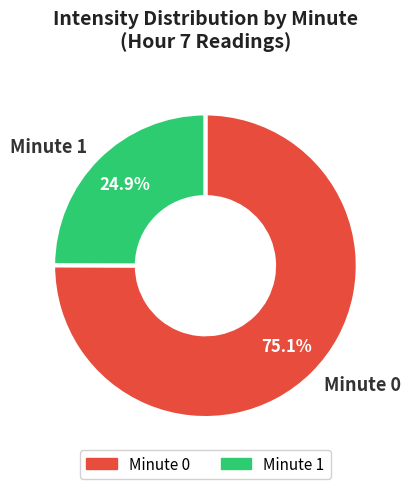

Does Minute 1 represent more than half of the total?

No